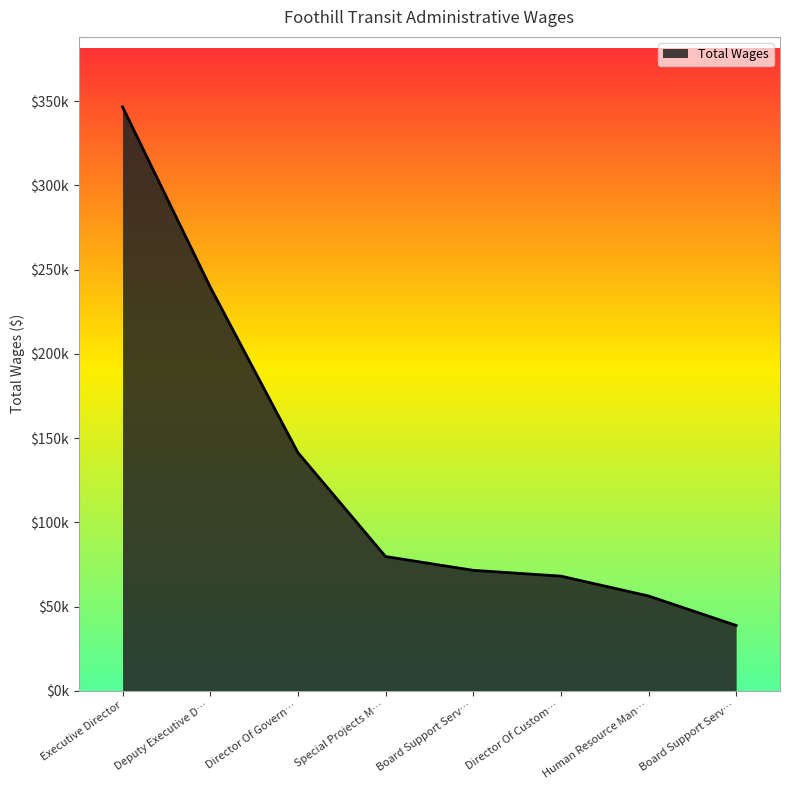

What value does the data have at Executive Director?

346530